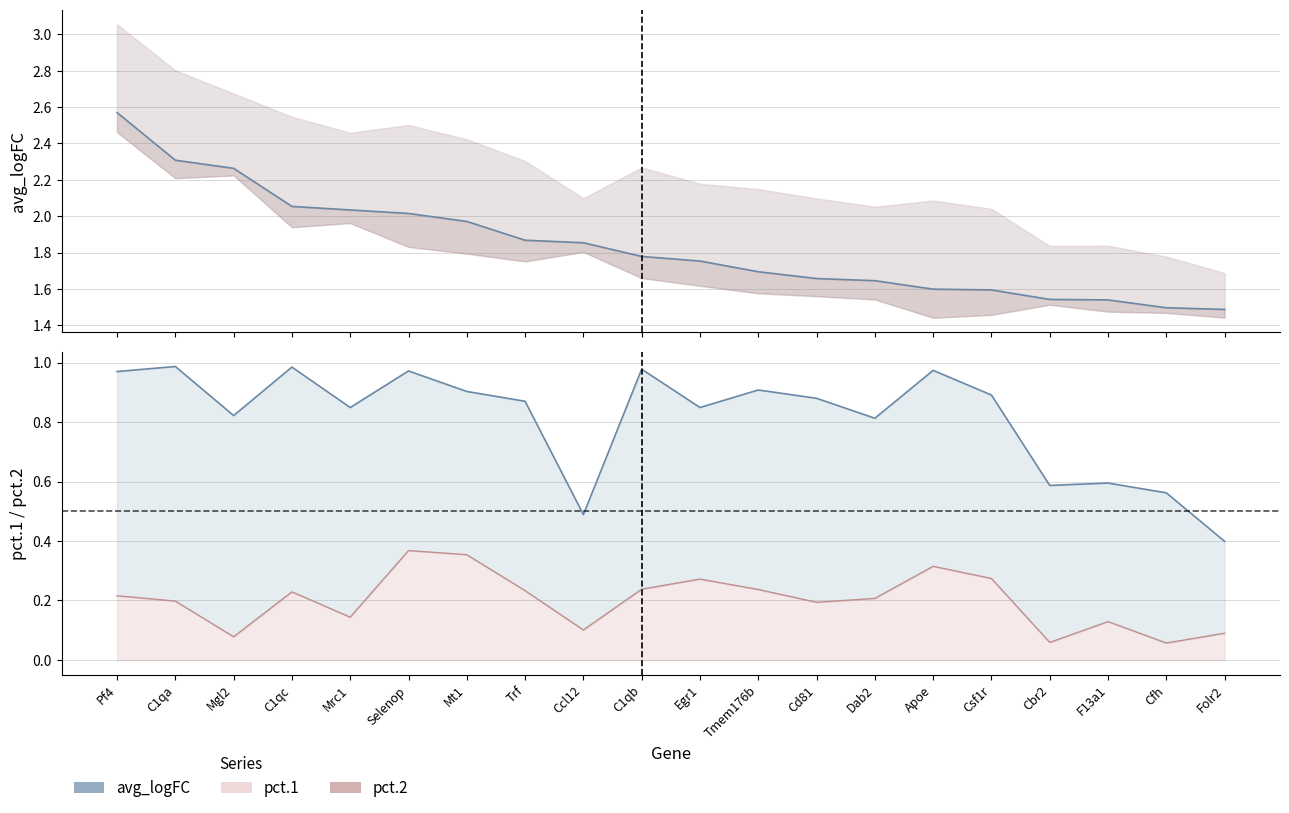

Reading left to right, what are all the values shown in this chart?

avg_logFC: Pf4=2.6	C1qa=2.3	Mgl2=2.3	C1qc=2.1	Mrc1=2.0	Selenop=2.0	Mt1=2.0	Trf=1.9	Ccl12=1.9	C1qb=1.8	Egr1=1.8	Tmem176b=1.7	Cd81=1.7	Dab2=1.6	Apoe=1.6	Csf1r=1.6	Cbr2=1.5	F13a1=1.5	Cfh=1.5	Folr2=1.5
pct.1: Pf4=1.0	C1qa=1.0	Mgl2=0.8	C1qc=1.0	Mrc1=0.8	Selenop=1.0	Mt1=0.9	Trf=0.9	Ccl12=0.5	C1qb=1.0	Egr1=0.8	Tmem176b=0.9	Cd81=0.9	Dab2=0.8	Apoe=1.0	Csf1r=0.9	Cbr2=0.6	F13a1=0.6	Cfh=0.6	Folr2=0.4
pct.2: Pf4=0.2	C1qa=0.2	Mgl2=0.1	C1qc=0.2	Mrc1=0.1	Selenop=0.4	Mt1=0.4	Trf=0.2	Ccl12=0.1	C1qb=0.2	Egr1=0.3	Tmem176b=0.2	Cd81=0.2	Dab2=0.2	Apoe=0.3	Csf1r=0.3	Cbr2=0.1	F13a1=0.1	Cfh=0.1	Folr2=0.1